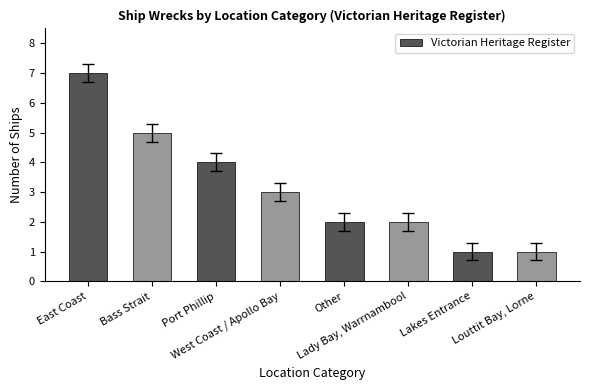

What is the maximum value shown in the chart?

7